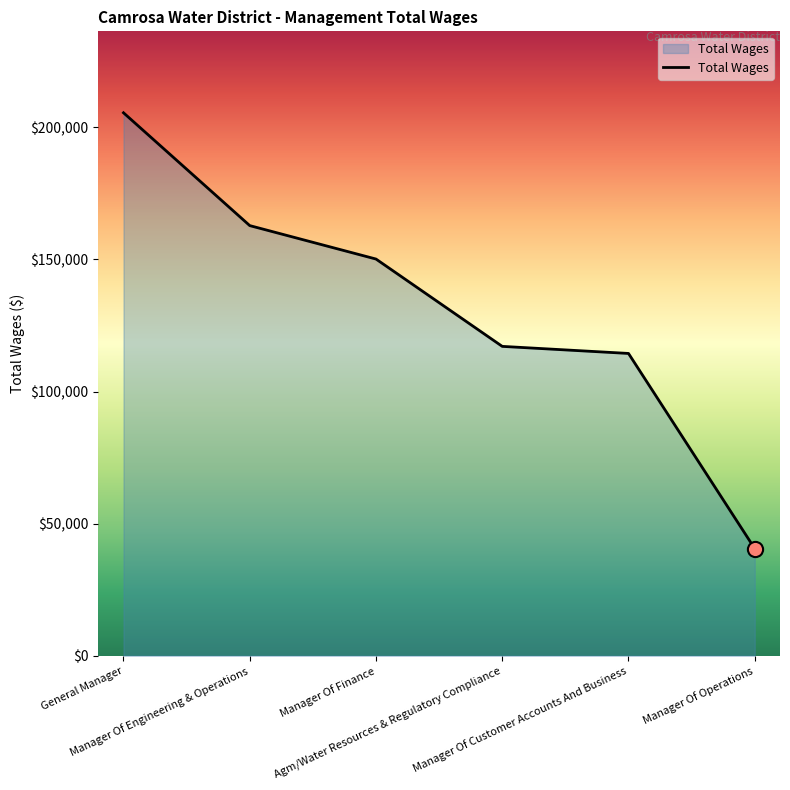

What is the change in value from Manager Of Customer Accounts And Business to Manager Of Operations?

-73867